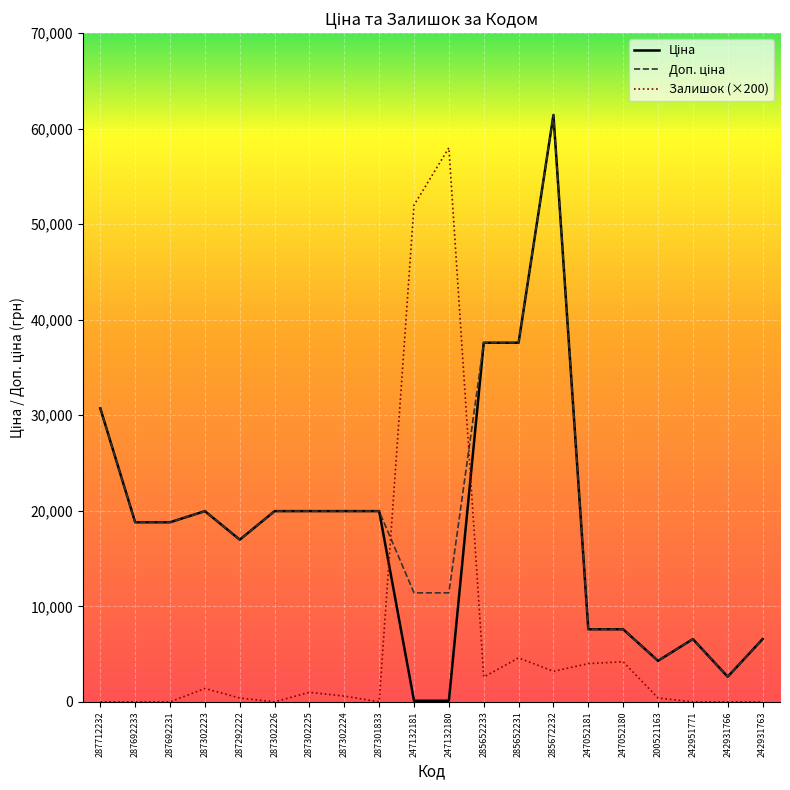

At which category is the sum across all series the highest?

285672232